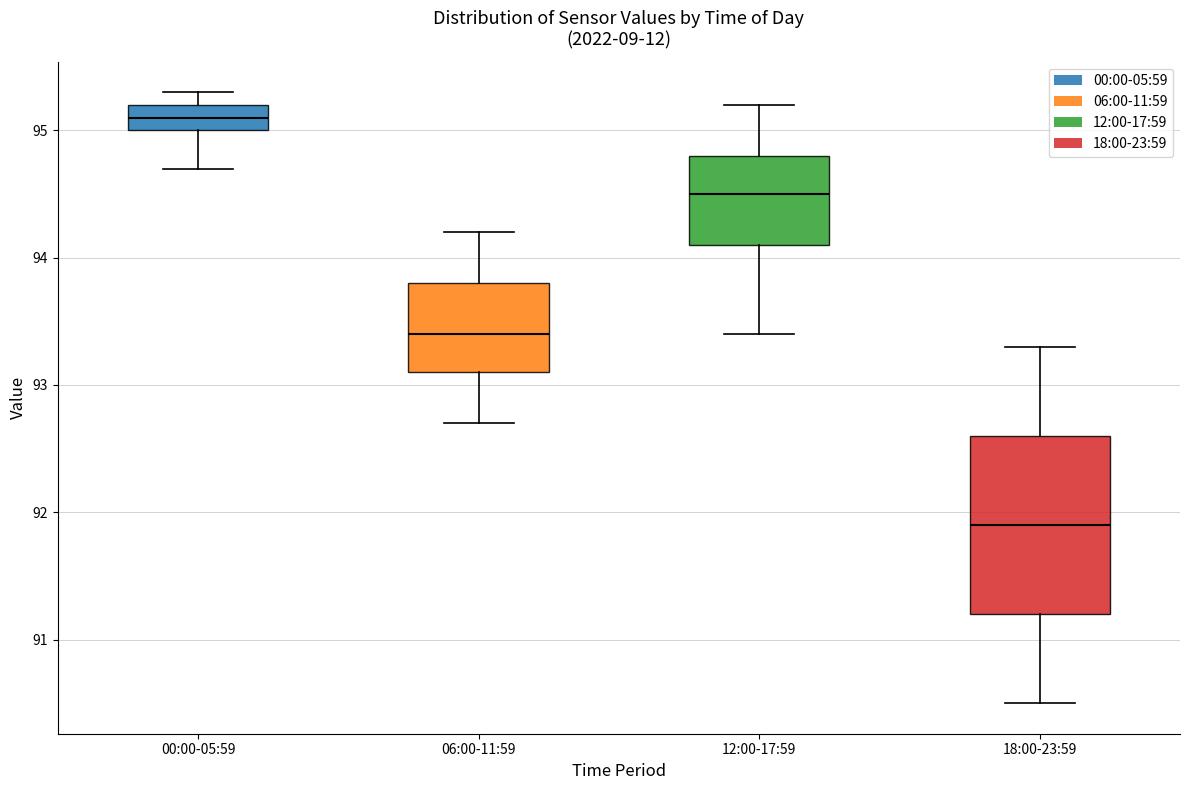

Reading left to right, transcribe this box plot: for each box, give where its median line is, the range the box spans, and where its two whiskers end, as read against the y-axis. The values are not printed on the chart, so give them approximately, as read against the axis.

00:00-05:59: median 95.1, box 95.0 to 95.2, whiskers 94.7 to 95.3
06:00-11:59: median 93.4, box 93.1 to 93.8, whiskers 92.7 to 94.2
12:00-17:59: median 94.5, box 94.1 to 94.8, whiskers 93.4 to 95.2
18:00-23:59: median 91.9, box 91.2 to 92.6, whiskers 90.5 to 93.3